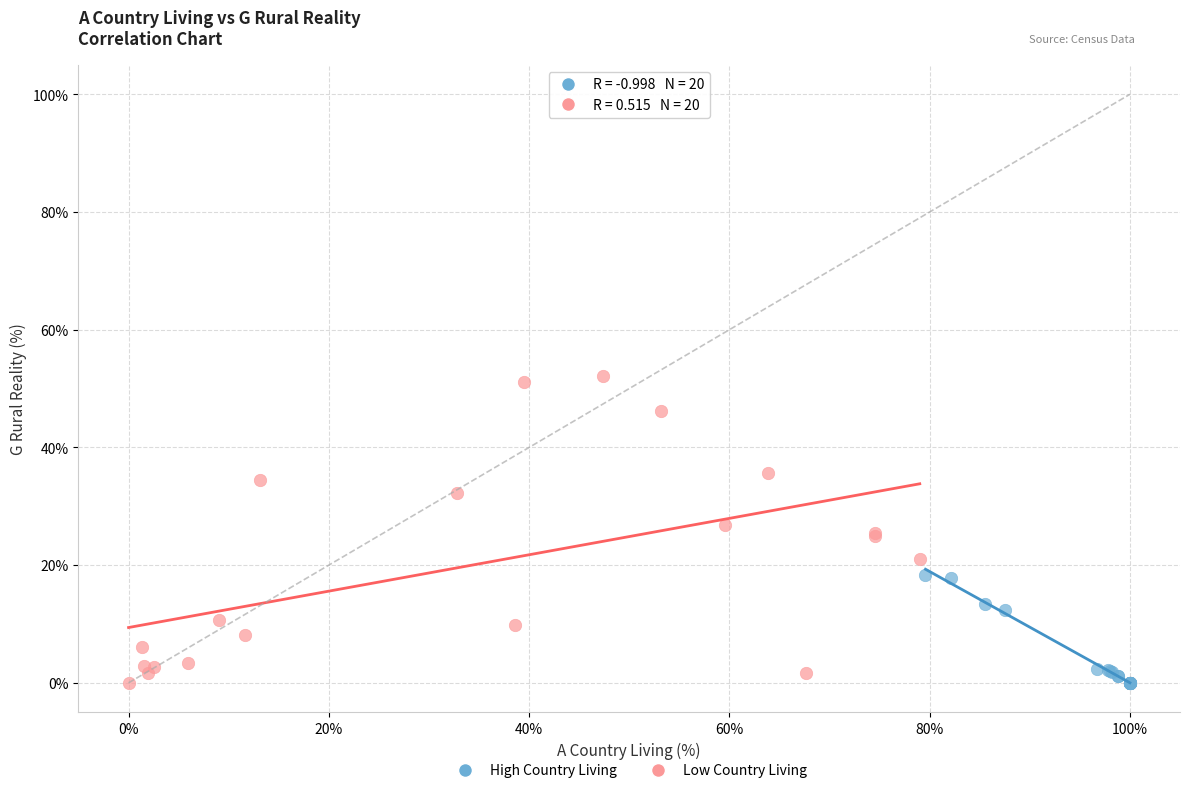

Which series contains the highest Y value?

Low Country Living